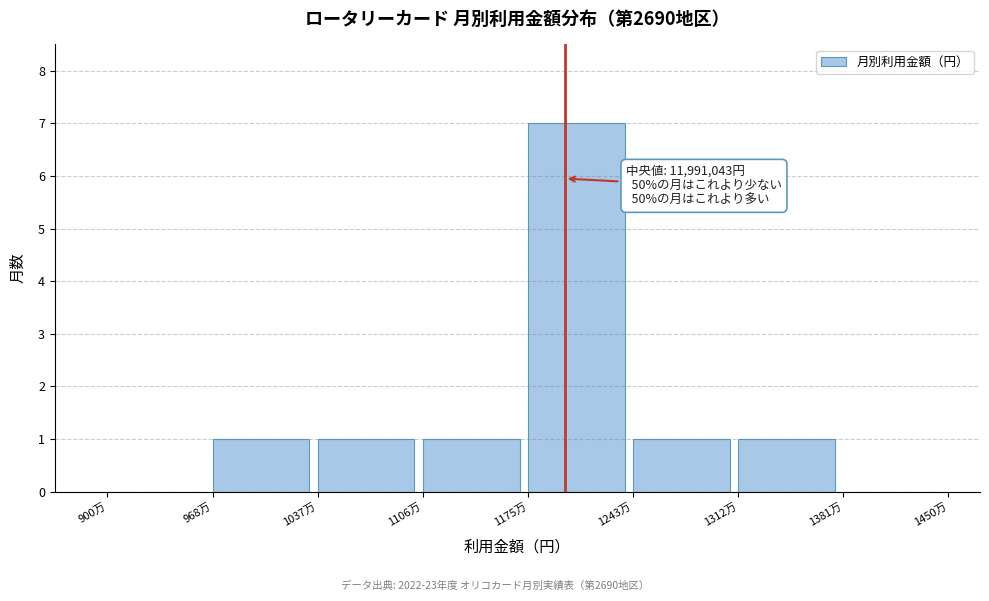

Reading right to left, extract all data points from this chart.

1381万=0	1312万=1	1243万=1	1175万=7	1106万=1	1037万=1	968万=1	900万=0